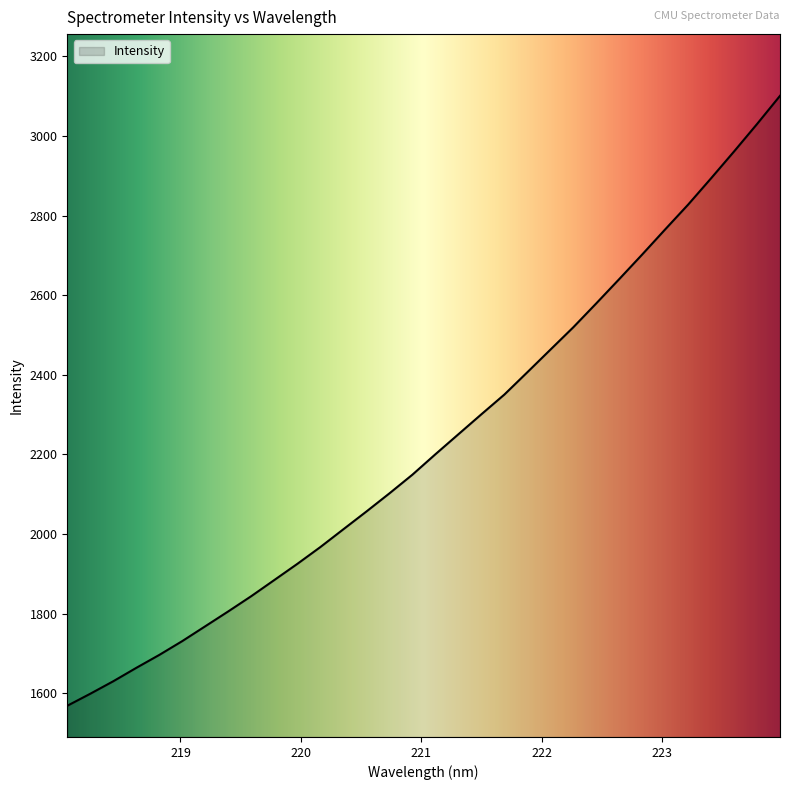

What is the greatest value displayed?

3101.0